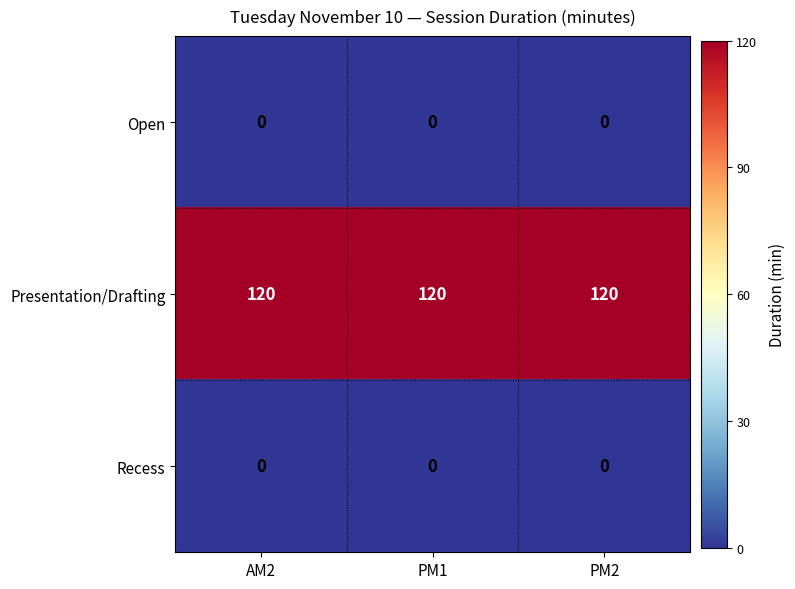

What is the total value across all series at AM2?

120